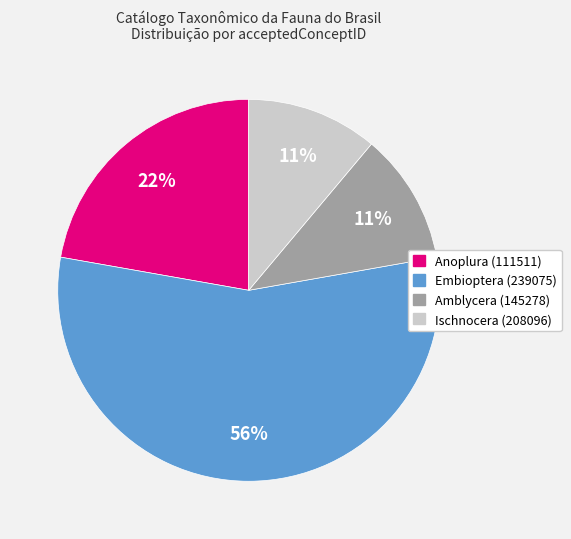

Approximately how many times larger is the value at Embioptera (239075) compared to Anoplura (111511)?

2.5